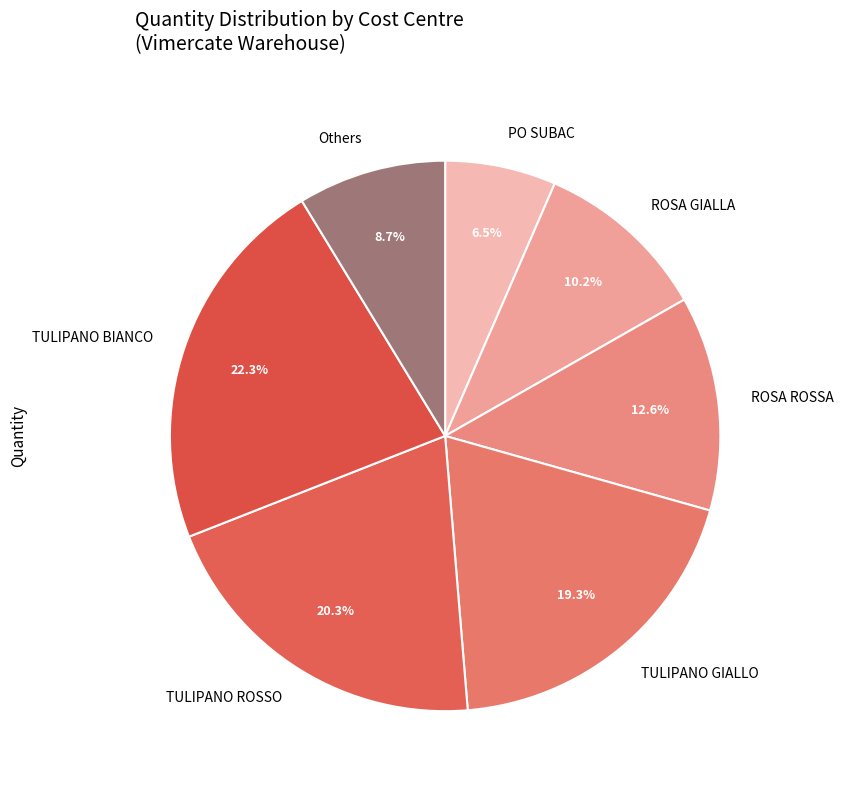

Which has a higher value, ROSA GIALLA or PO SUBAC?

ROSA GIALLA